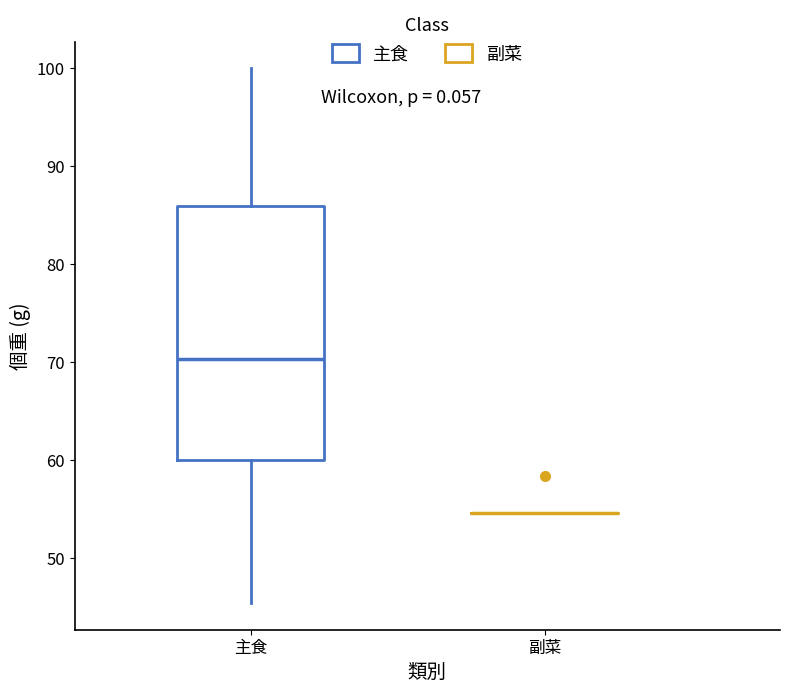

Reading left to right, transcribe this box plot: for each box, give where its median line is, the range the box spans, and where its two whiskers end, as read against the y-axis. The values are not printed on the chart, so give them approximately, as read against the axis.

主食: median 70, box 60 to 86, whiskers 45 to 100
副菜: box collapsed to a line at 55, whiskers 55 to 55